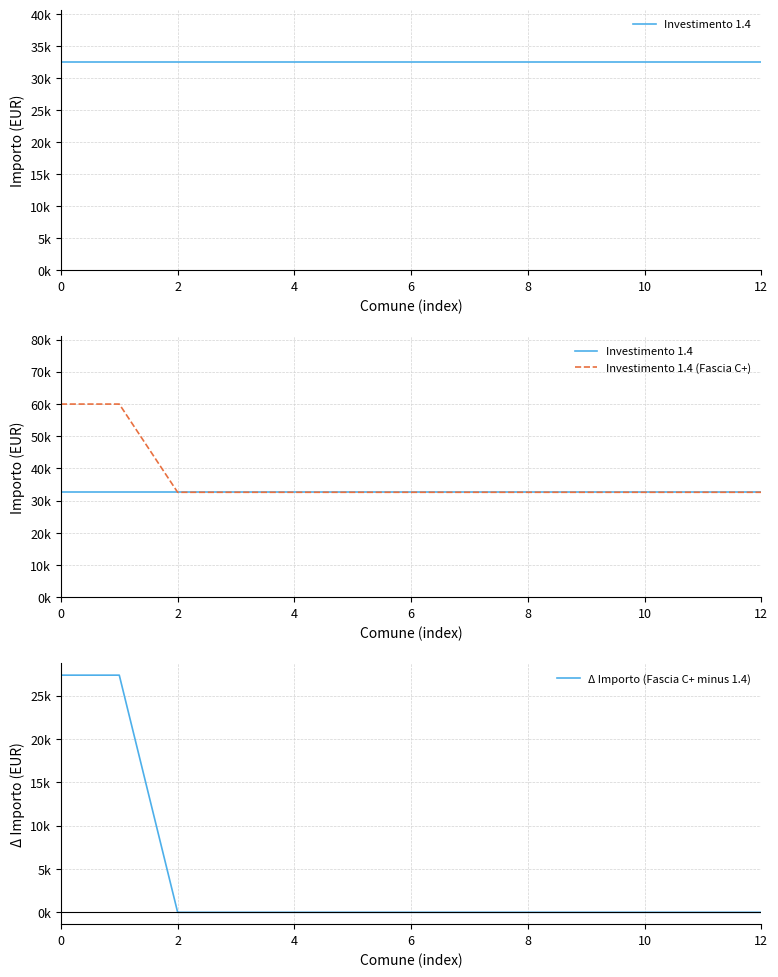

True or false: Δ Importo (Fascia C+ minus 1.4) has a value of 0 at 8.

True